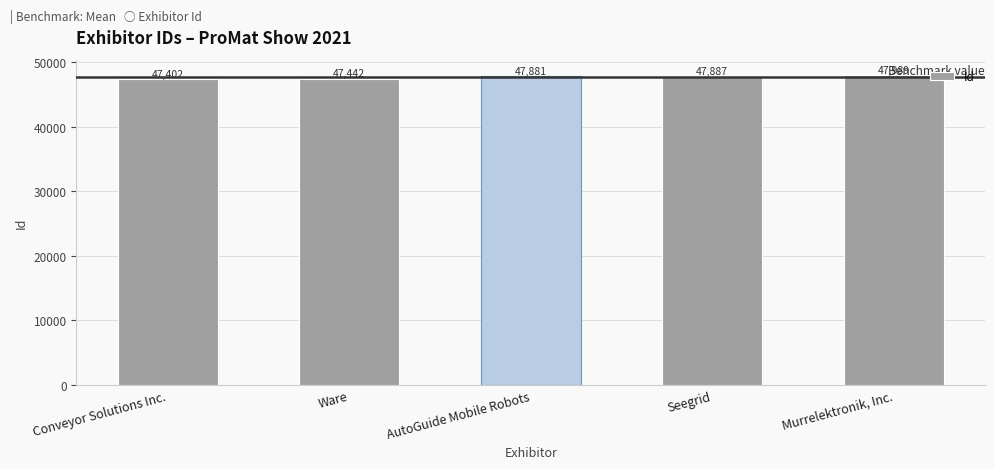

Count the number of data series in this chart.

1